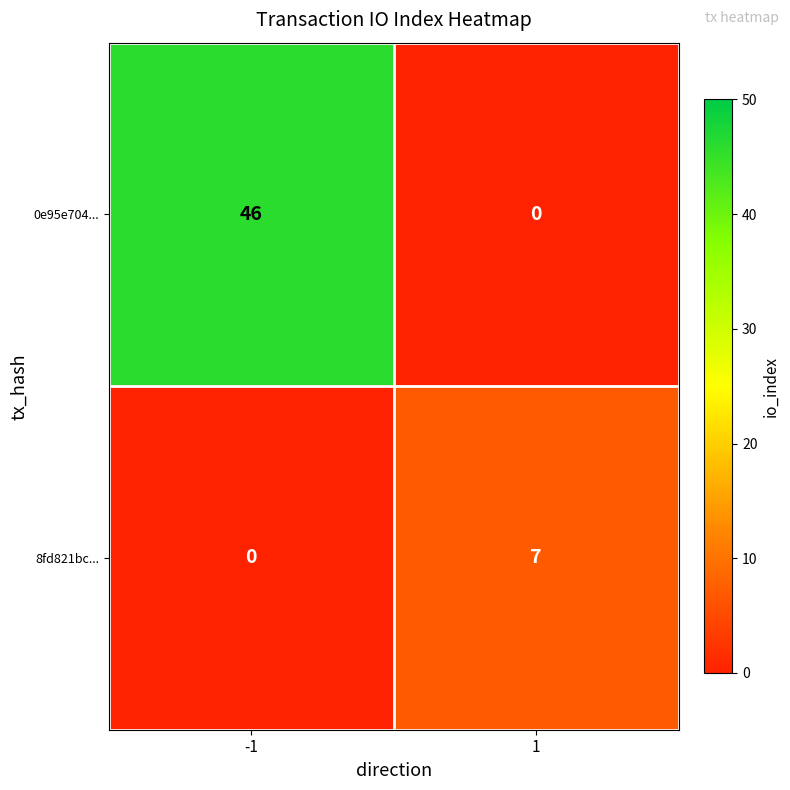

Reading left to right, list all the values displayed in this chart.

0e95e704...: -1=46	1=0
8fd821bc...: -1=0	1=7